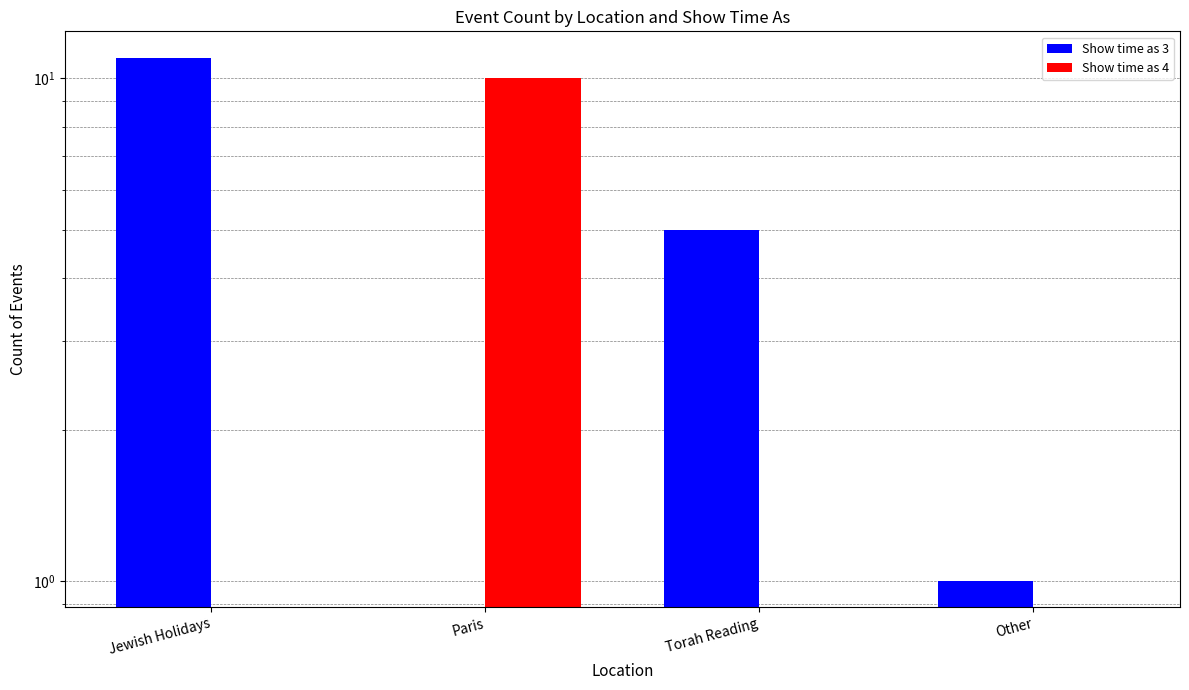

What is the difference between the maximum and second lowest values in the Show time as 3 series?

10